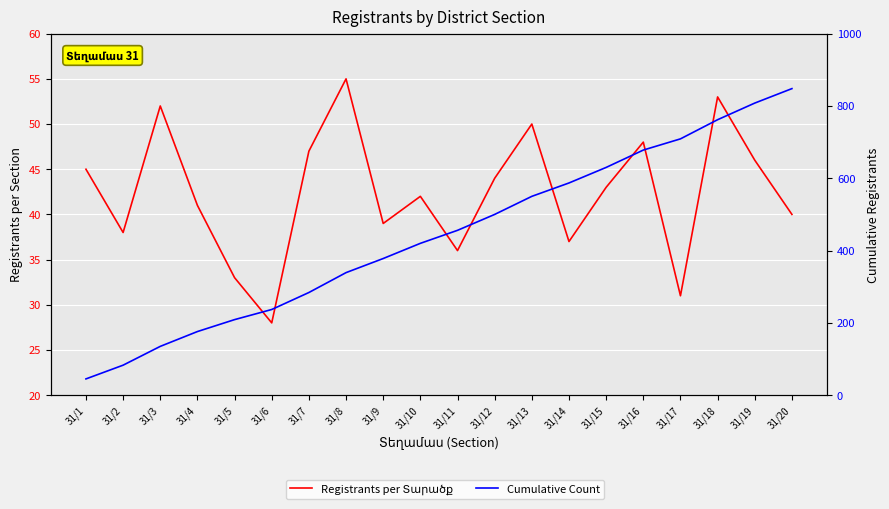

What value does the Registrants per Տարածք series have at 31/4?

41